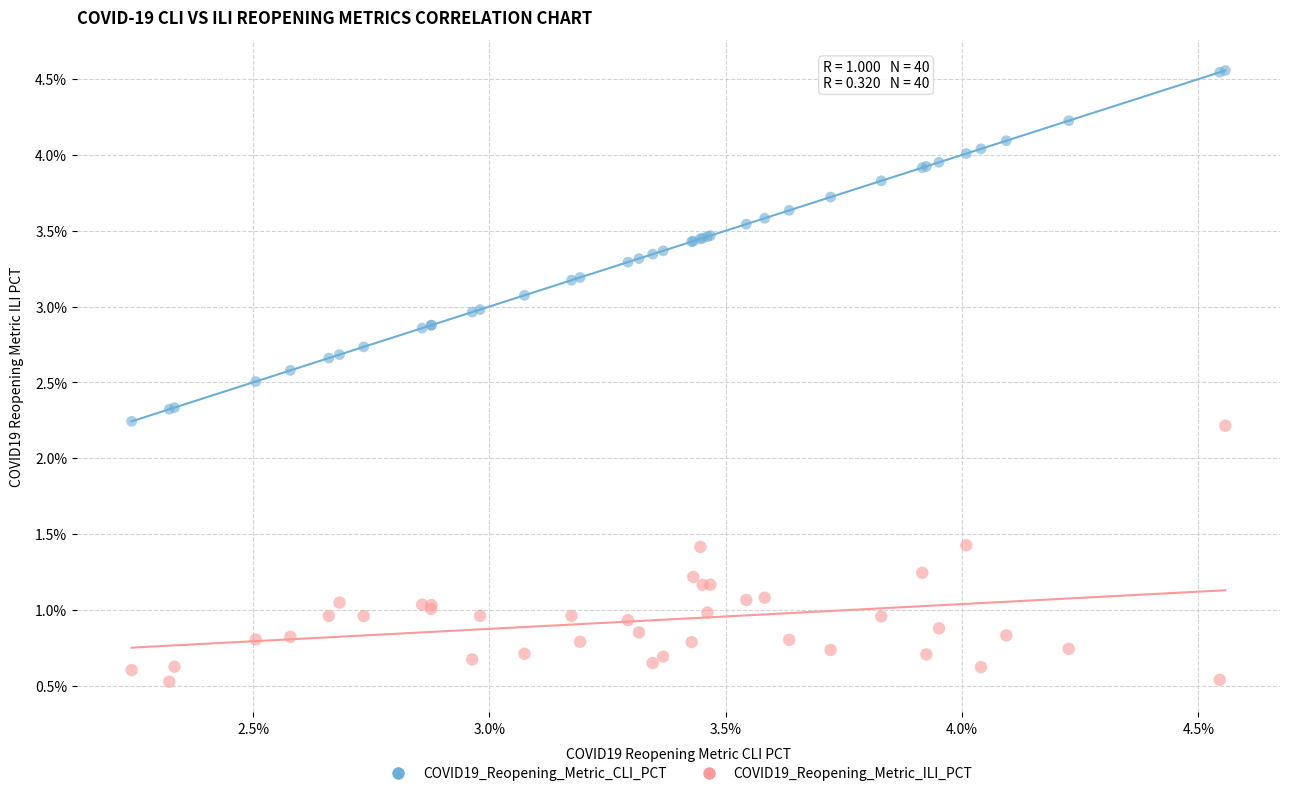

Which series reaches the maximum Y coordinate?

COVID19_Reopening_Metric_ILI_PCT